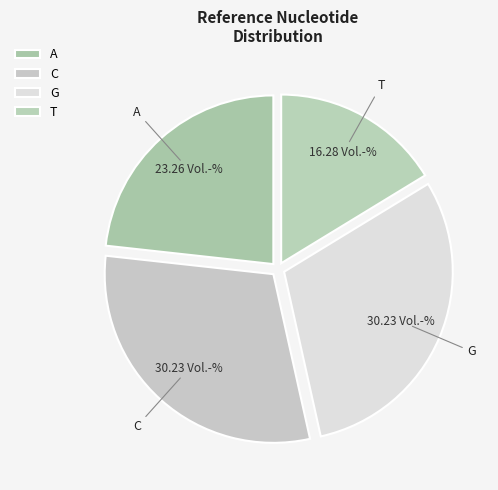

Which category has the smallest portion of the pie?

T